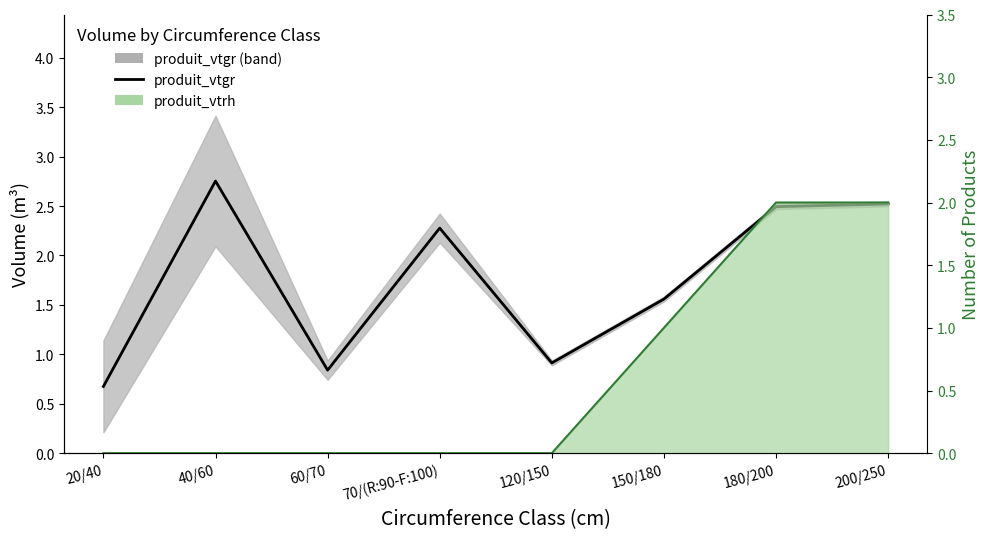

True or false: produit_vtgr has a value of 2.5 at 180/200.

True